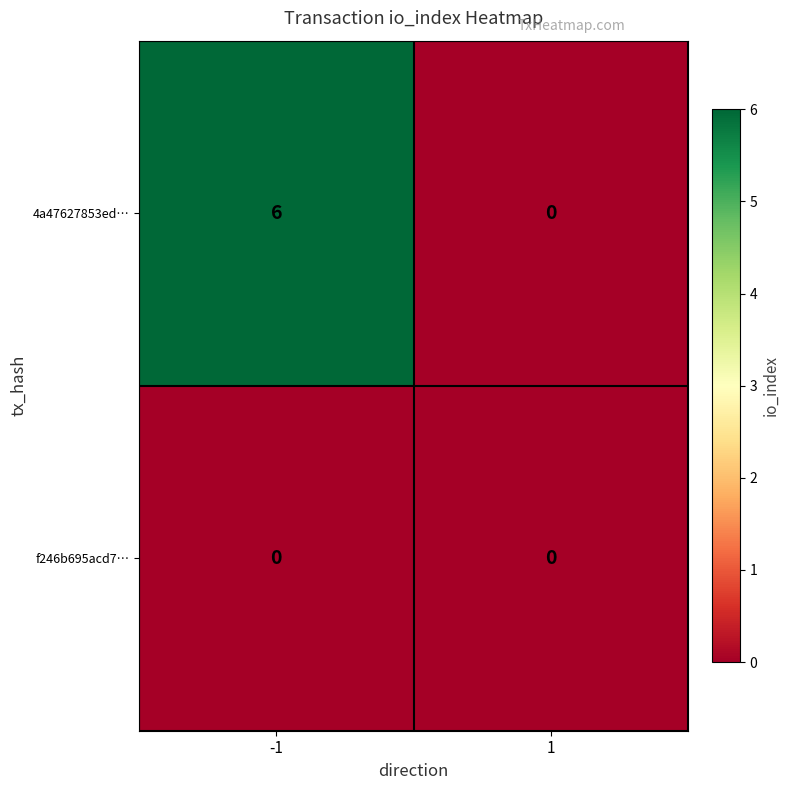

Between -1 and 1, which series saw the biggest shift?

4a47627853ed…